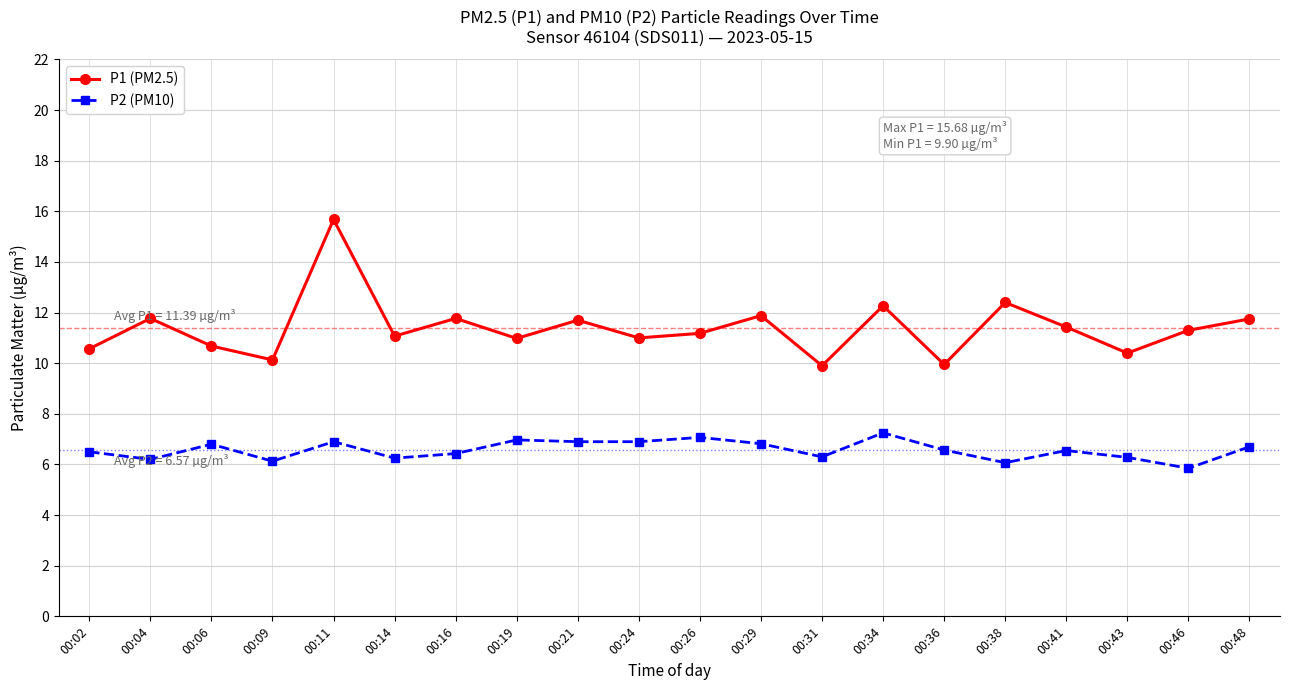

Where is the first local maximum for P2 (PM10)?

00:06